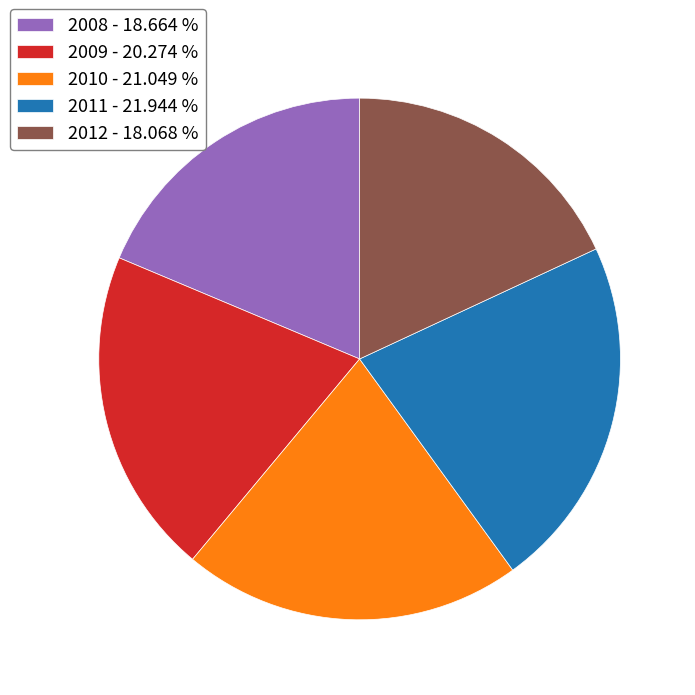

Approximately how many times larger is the value at 2009 compared to 2011?

0.9